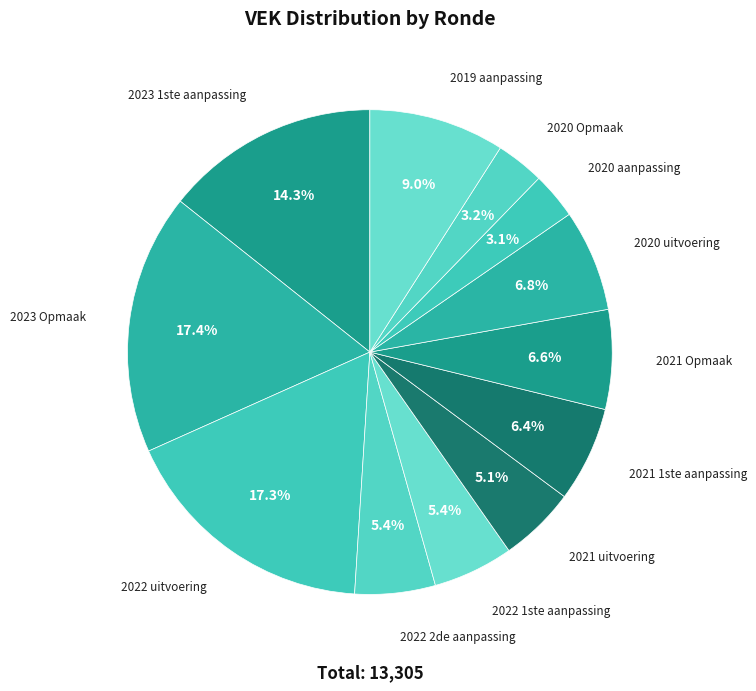

To the nearest percent, what percentage of the pie is 2023 Opmaak?

17%